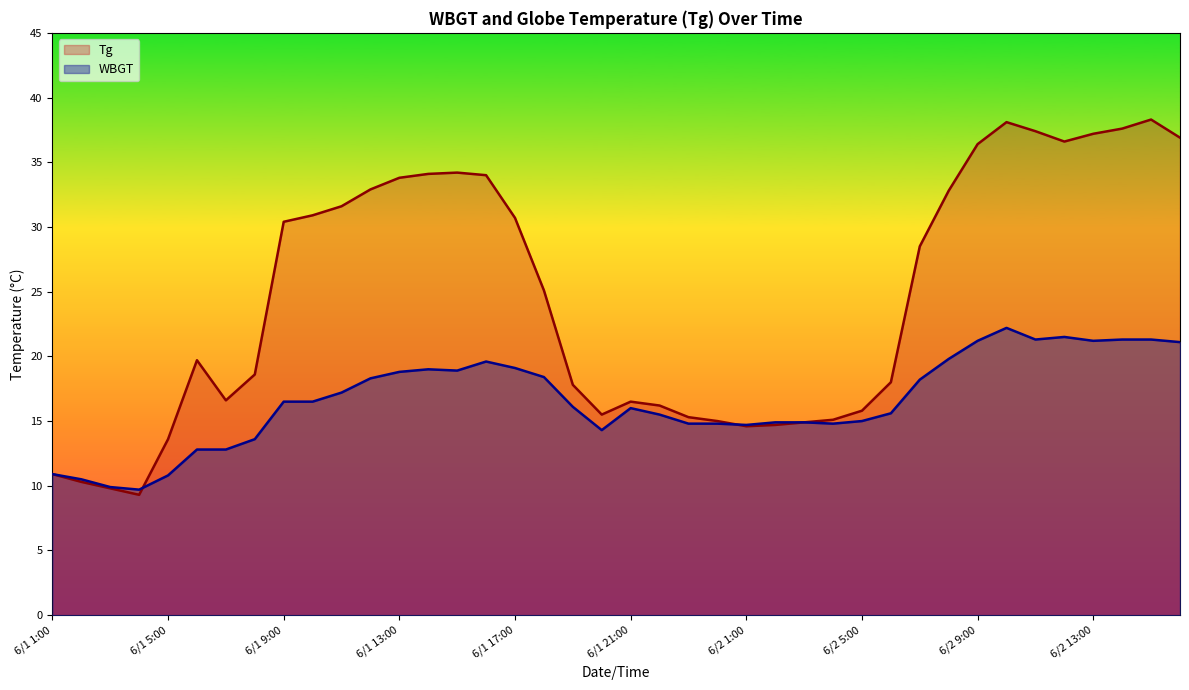

The value of WBGT at 6/1 17:00 is 19.1. True or false?

True